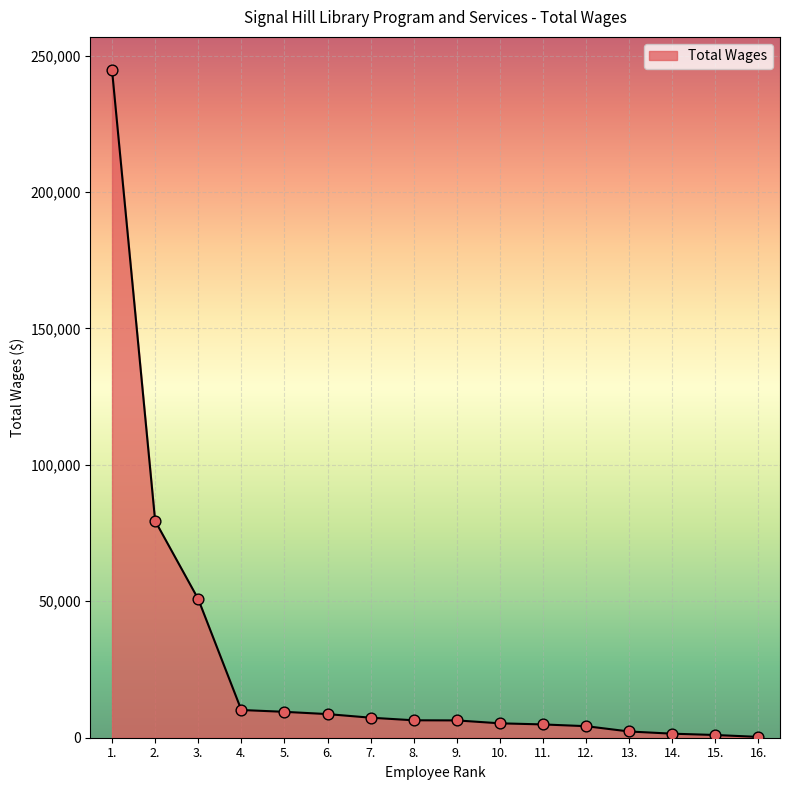

Which has a higher value, 3. or 8.?

3.